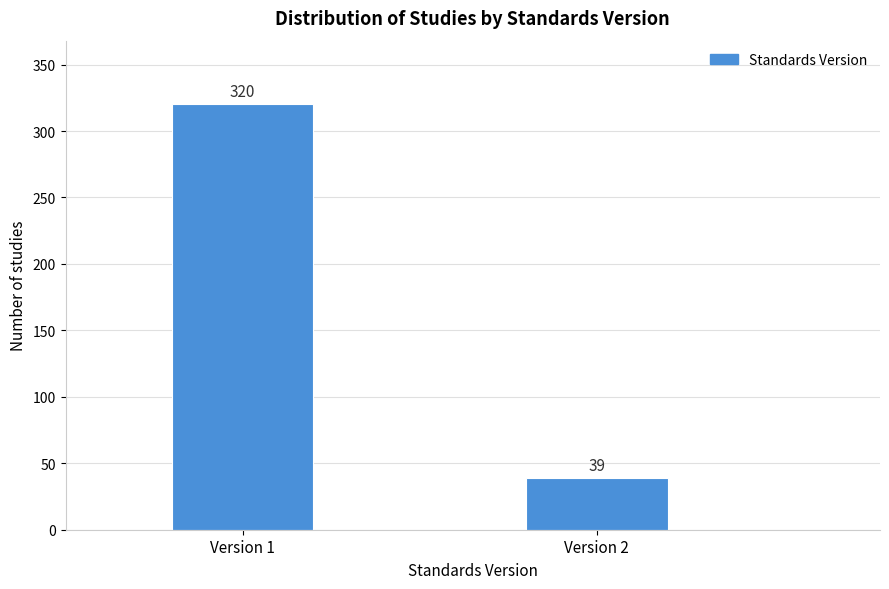

Reading left to right, extract all data points from this chart.

320	39